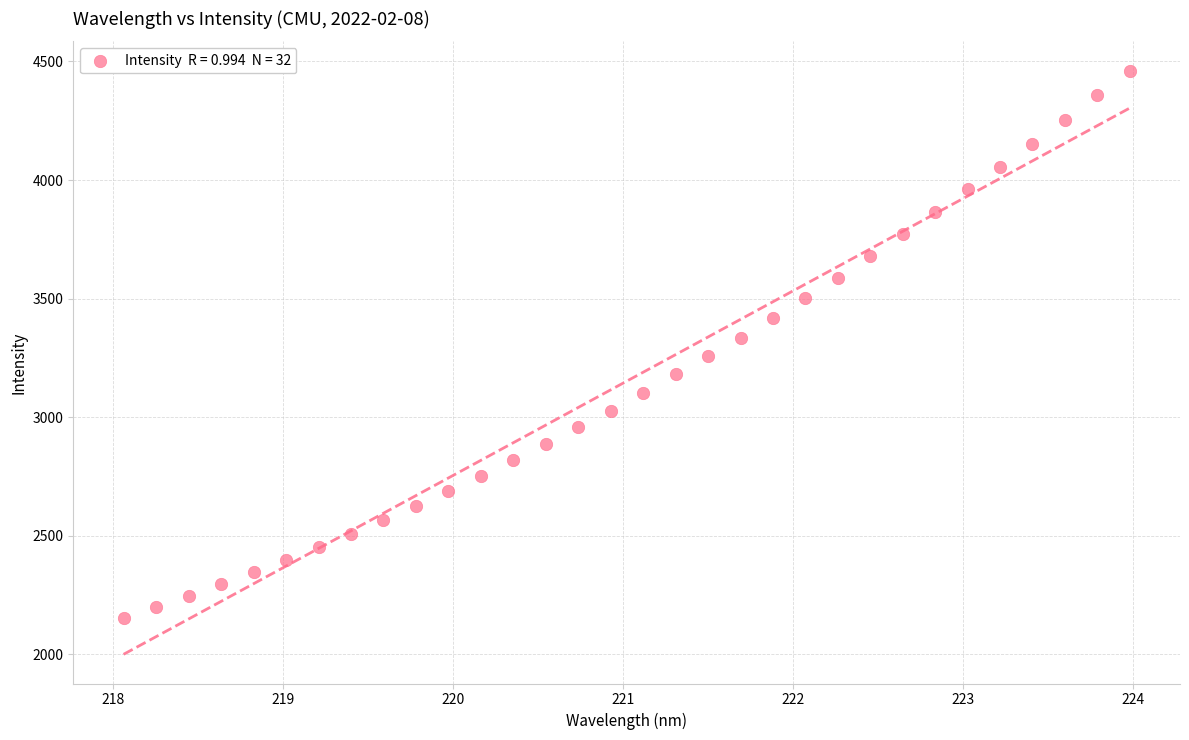

What is the range of Y values (max minus min)?

2307.7